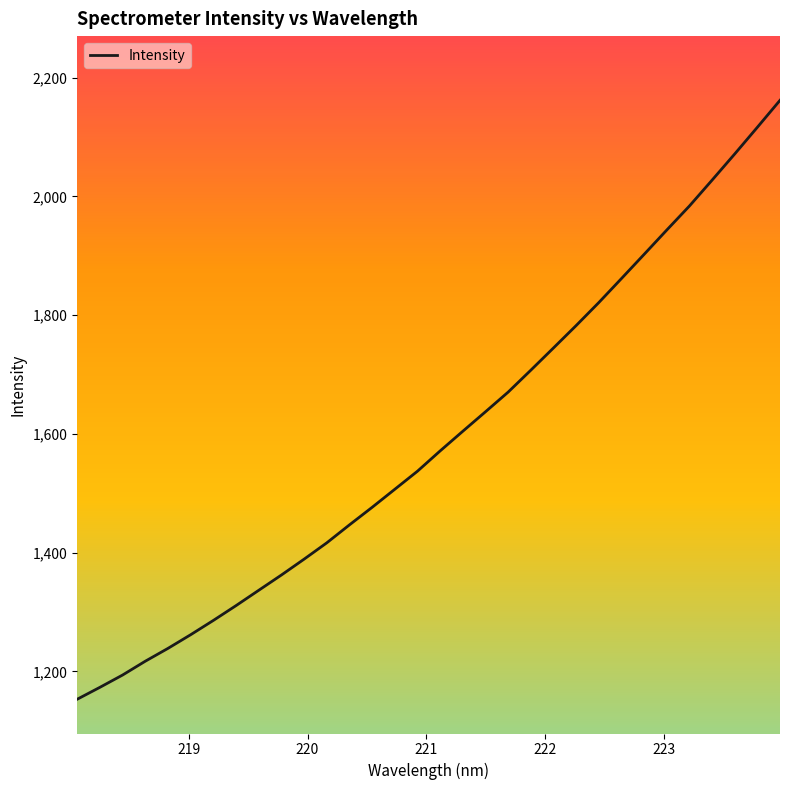

What is the difference between the maximum and minimum values?

1008.7